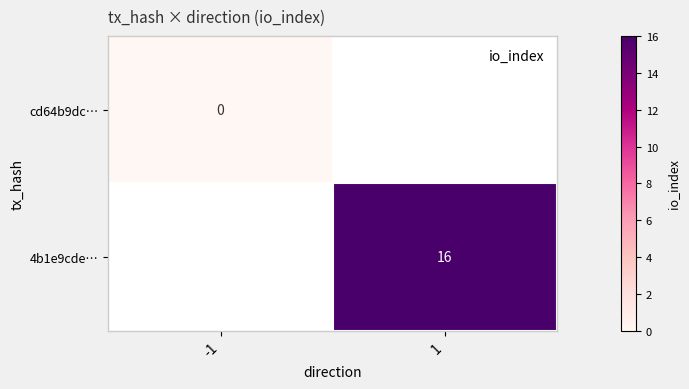

List the series in order of their overall mean, lowest first.

cd64b9dc…, 4b1e9cde…